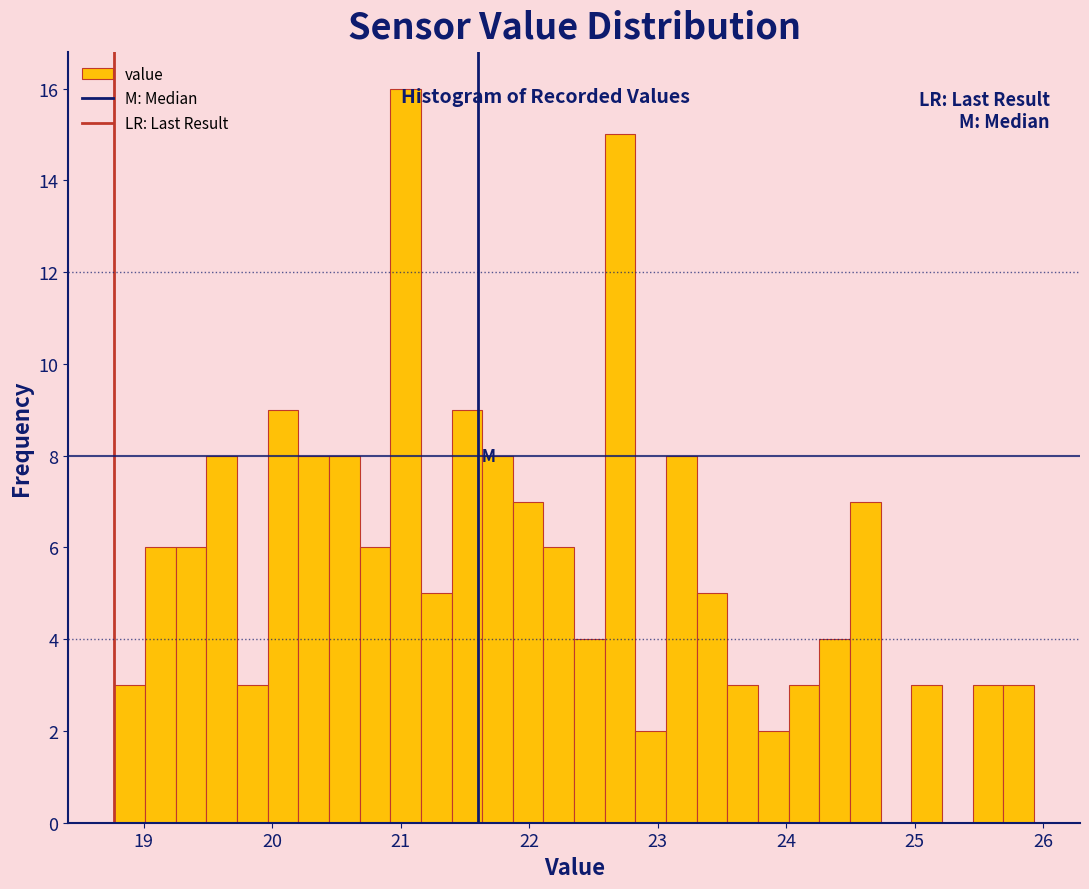

Around what value on the x-axis is the tallest bar? Give the approximate position of its centre, as read against the axis.

21.0